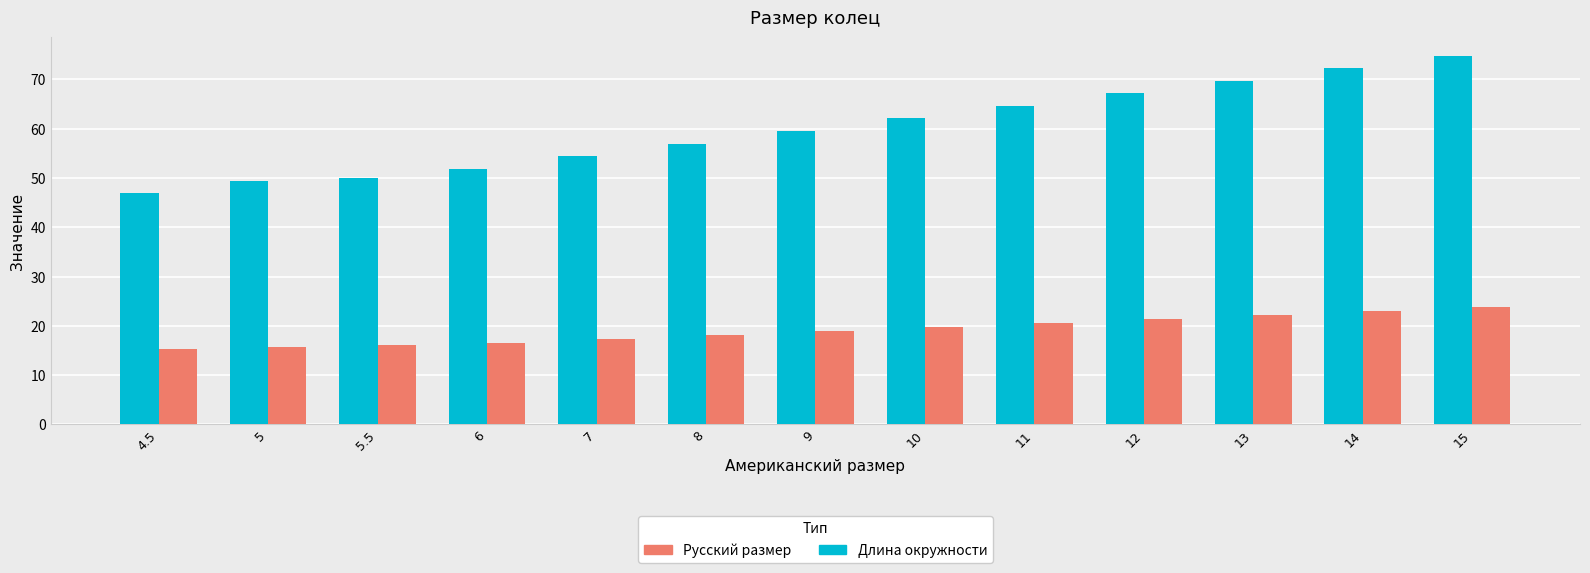

What is the sum of all Русский размер values?

248.7